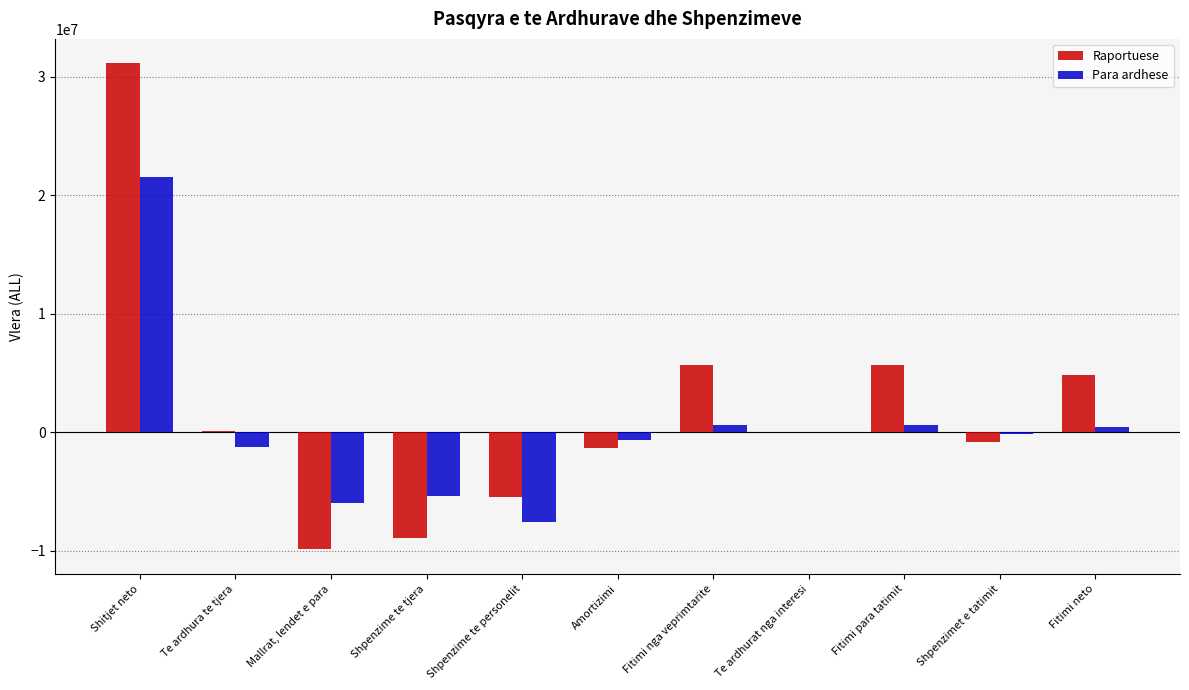

How many groups of bars are there?

11